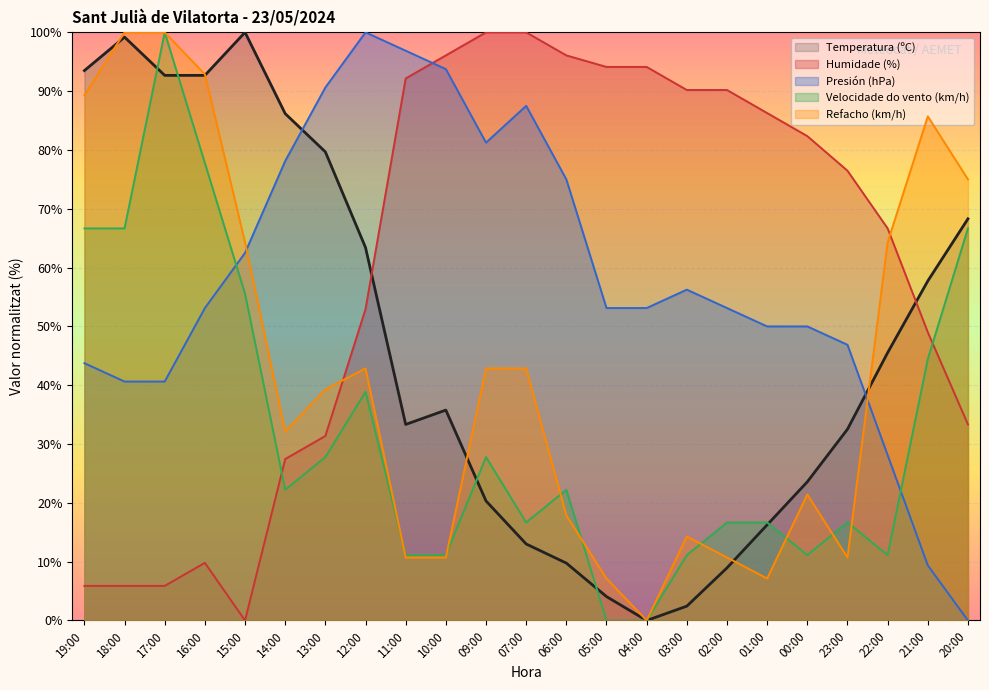

Reading left to right, list all the values displayed in this chart.

Temperatura (ºC): 19:00=93.5	18:00=99.2	17:00=92.7	16:00=92.7	15:00=100.0	14:00=86.2	13:00=79.7	12:00=63.4	11:00=33.3	10:00=35.8	09:00=20.3	07:00=13.0	06:00=9.8	05:00=4.1	04:00=0.0	03:00=2.4	02:00=8.9	01:00=16.3	00:00=23.6	23:00=32.5	22:00=45.5	21:00=57.7	20:00=68.3
Humidade (%): 19:00=5.9	18:00=5.9	17:00=5.9	16:00=9.8	15:00=0.0	14:00=27.5	13:00=31.4	12:00=52.9	11:00=92.2	10:00=96.1	09:00=100.0	07:00=100.0	06:00=96.1	05:00=94.1	04:00=94.1	03:00=90.2	02:00=90.2	01:00=86.3	00:00=82.4	23:00=76.5	22:00=66.7	21:00=49.0	20:00=33.3
Presión (hPa): 19:00=43.7	18:00=40.6	17:00=40.6	16:00=53.1	15:00=62.5	14:00=78.1	13:00=90.6	12:00=100.0	11:00=96.9	10:00=93.7	09:00=81.2	07:00=87.5	06:00=75.0	05:00=53.1	04:00=53.1	03:00=56.3	02:00=53.1	01:00=50.0	00:00=50.0	23:00=46.9	22:00=28.1	21:00=9.4	20:00=0.0
Velocidade do vento (km/h): 19:00=66.7	18:00=66.7	17:00=100.0	16:00=77.8	15:00=55.6	14:00=22.2	13:00=27.8	12:00=38.9	11:00=11.1	10:00=11.1	09:00=27.8	07:00=16.7	06:00=22.2	05:00=0.0	04:00=0.0	03:00=11.1	02:00=16.7	01:00=16.7	00:00=11.1	23:00=16.7	22:00=11.1	21:00=44.4	20:00=66.7
Refacho (km/h): 19:00=89.3	18:00=100.0	17:00=100.0	16:00=92.9	15:00=64.3	14:00=32.1	13:00=39.3	12:00=42.9	11:00=10.7	10:00=10.7	09:00=42.9	07:00=42.9	06:00=17.9	05:00=7.1	04:00=0.0	03:00=14.3	02:00=10.7	01:00=7.1	00:00=21.4	23:00=10.7	22:00=64.3	21:00=85.7	20:00=75.0